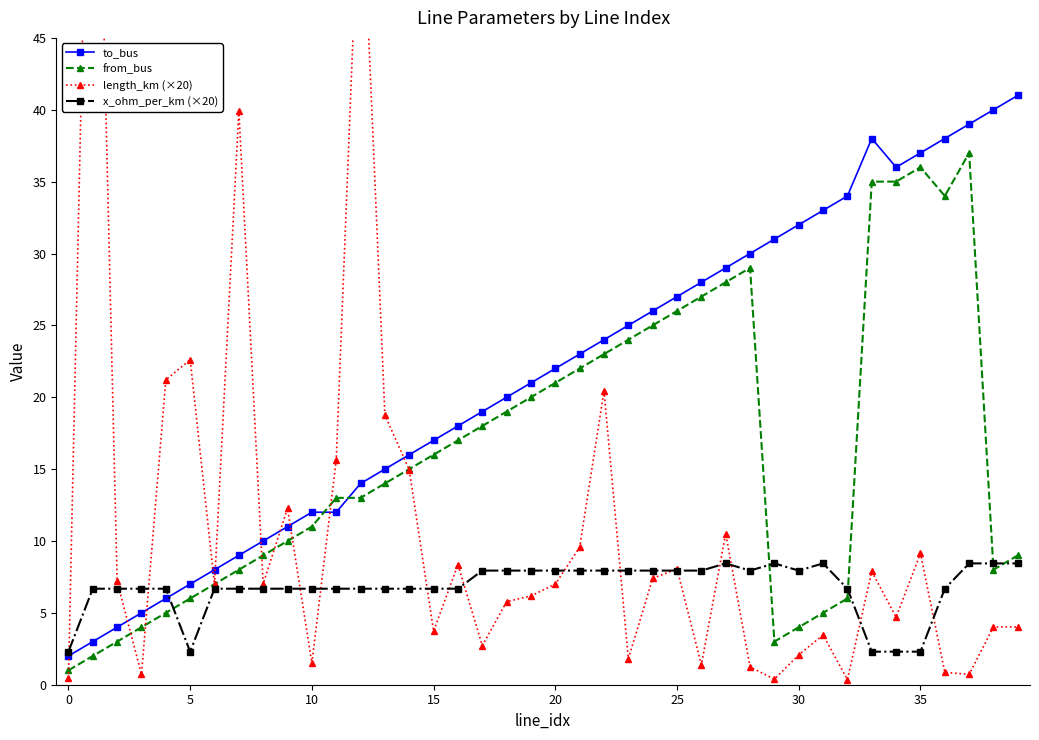

Which category has the highest value in the to_bus series?

39